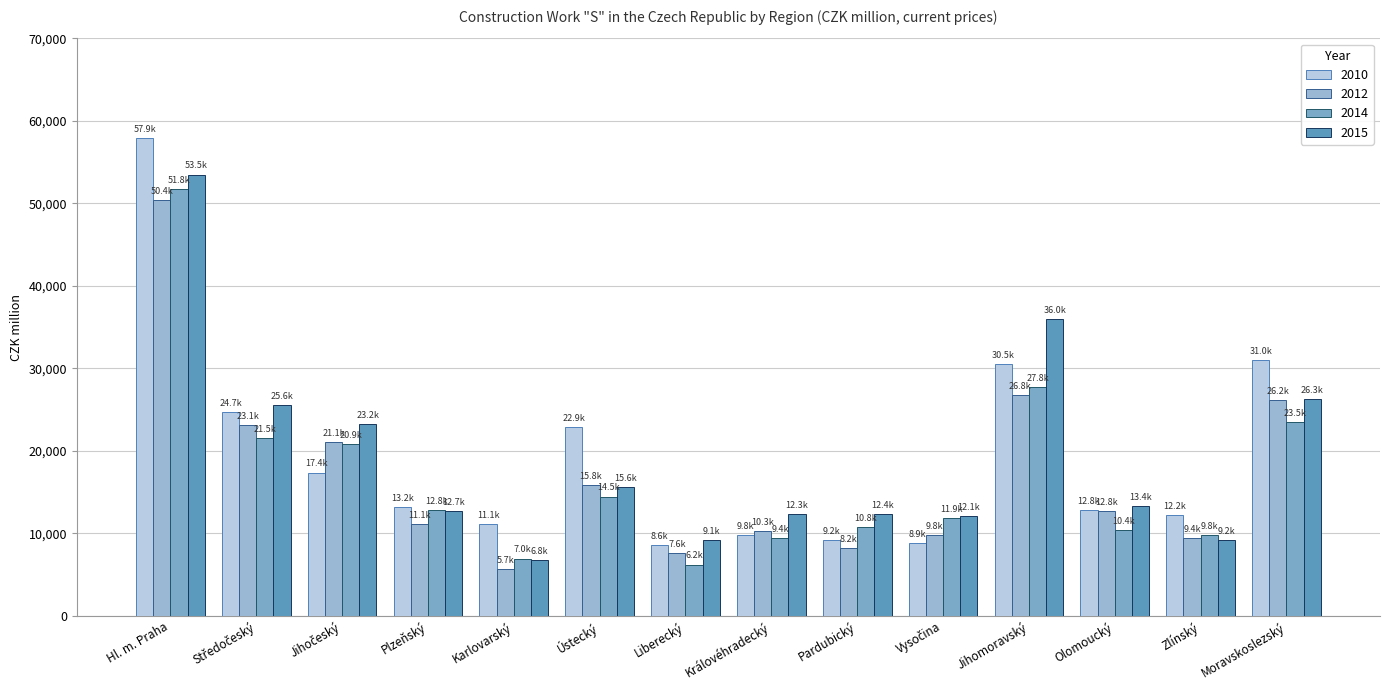

Does the chart contain any negative values?

No